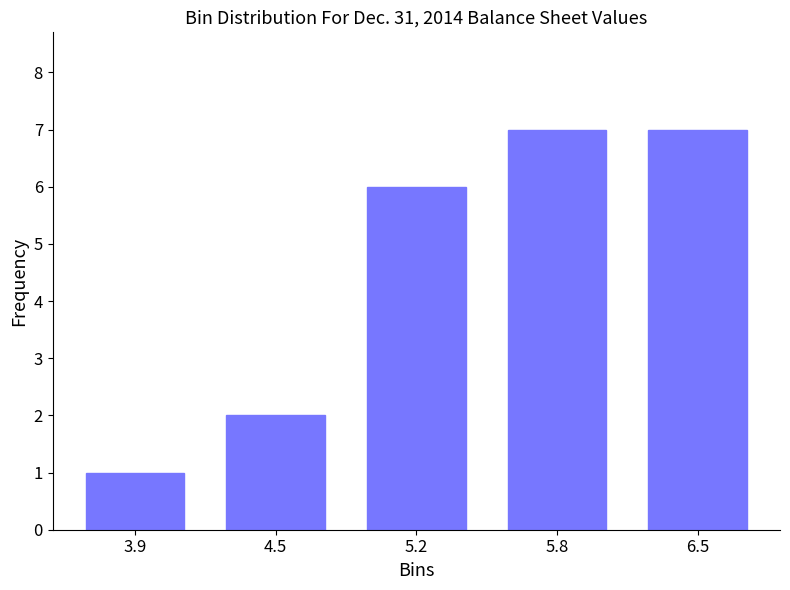

Reading left to right, list all the values displayed in this chart.

1	2	6	7	7